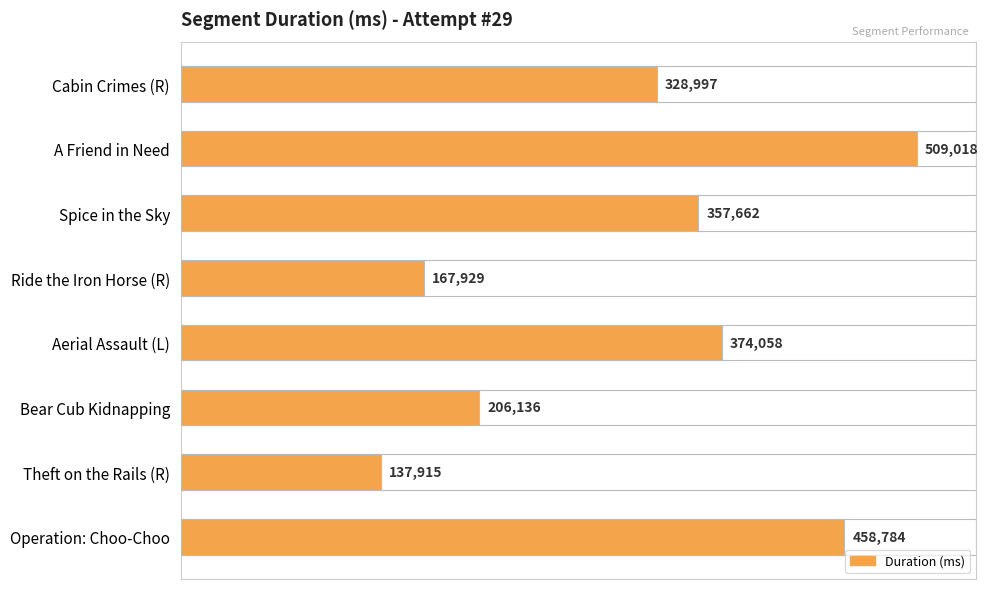

What is the label of the 7th bar from the bottom?

A Friend in Need